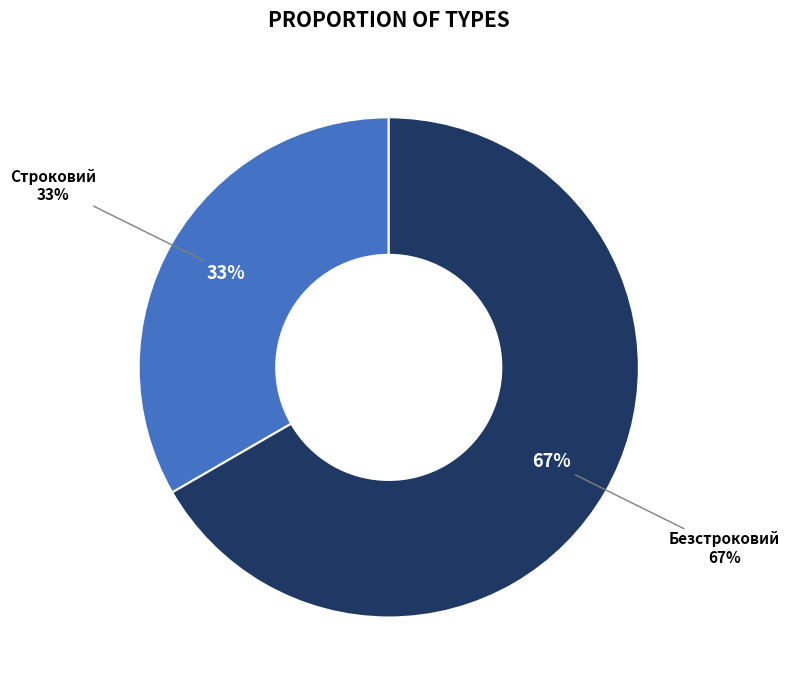

Count the number of slices in the pie.

2